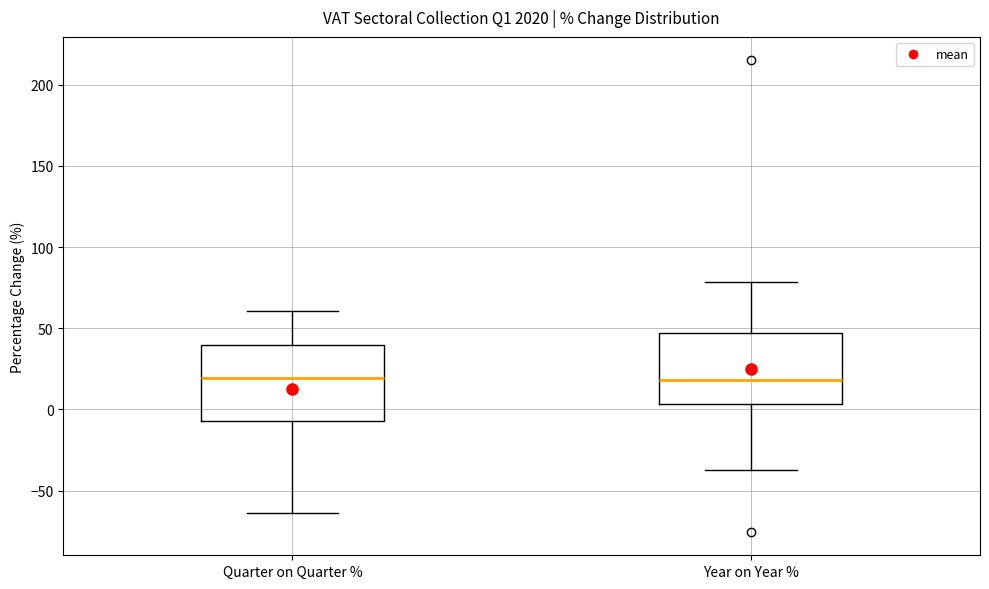

Where does the lower whisker of the box for Year on Year % end on the y-axis? The values are not printed on the chart, so give them approximately, as read against the axis.

-35